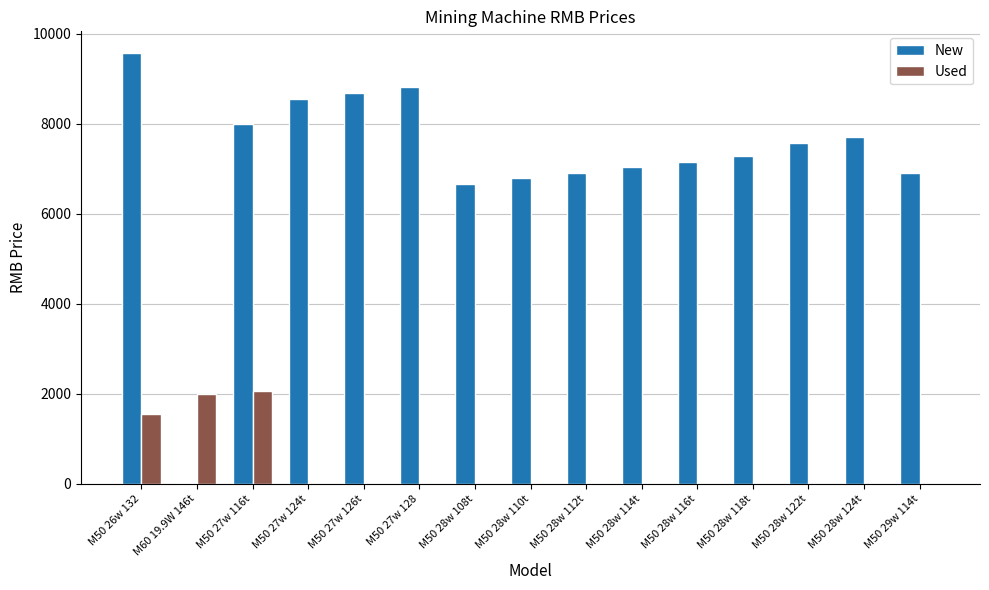

At which category is the sum across all series the highest?

M50 26w 132